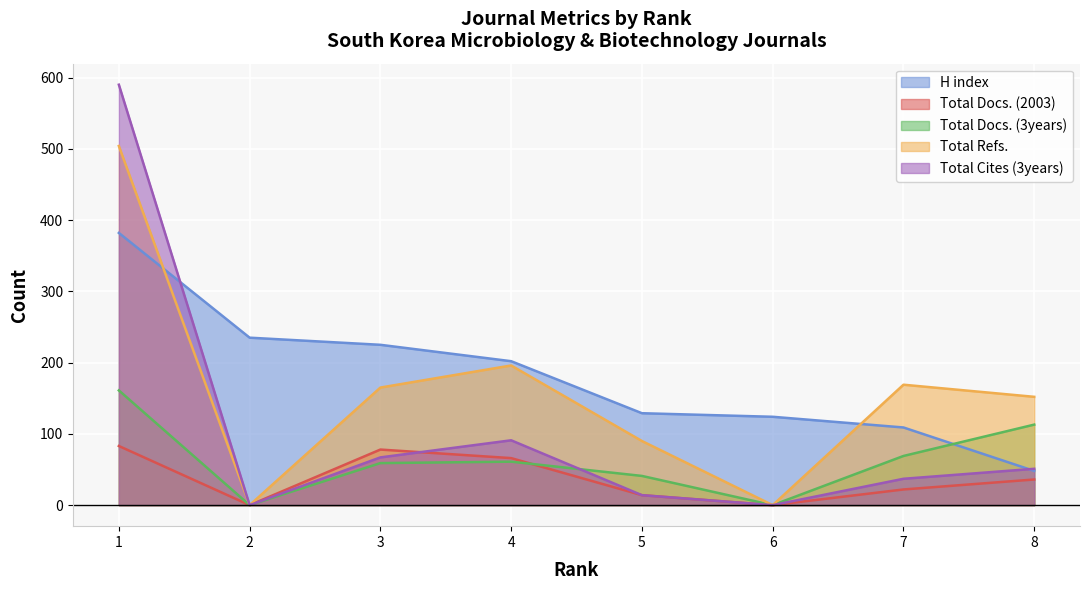

Is it true that Total Refs. equals 45 at 8?

False